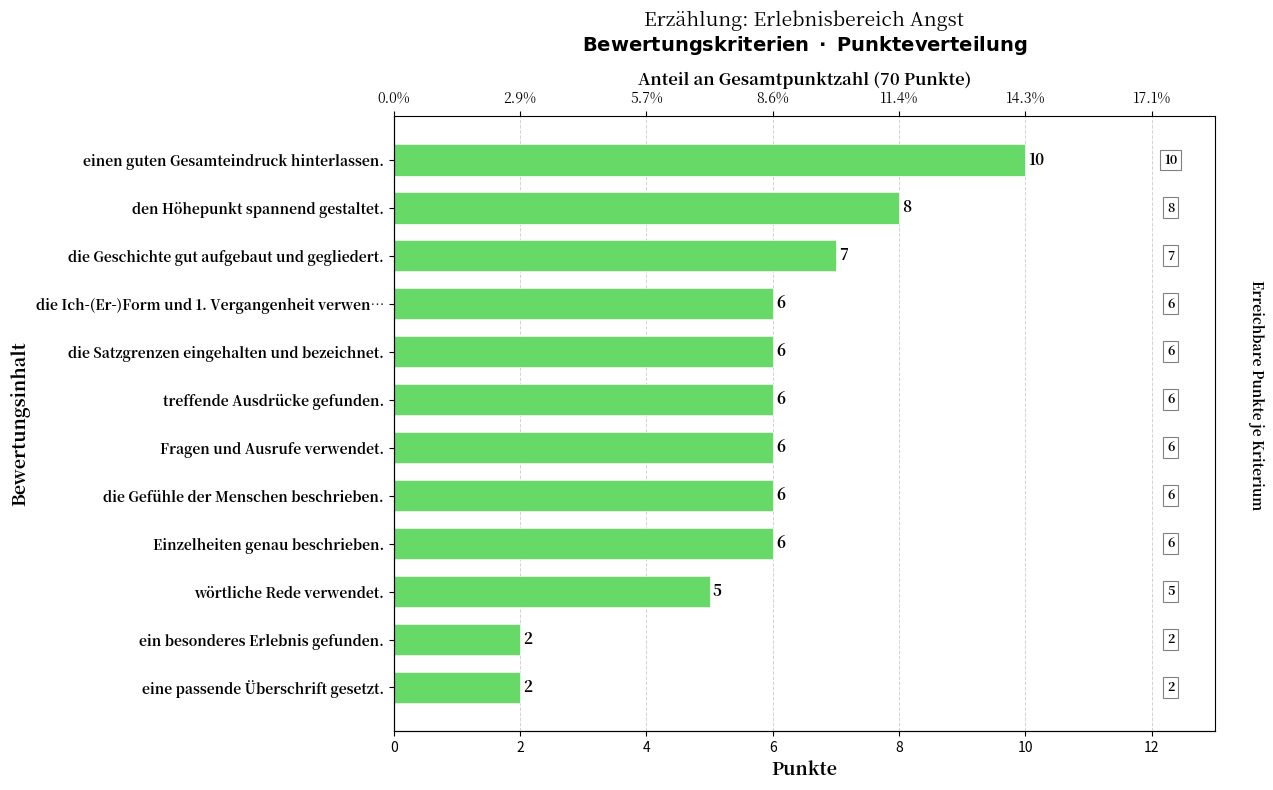

What is the approximate value at treffende Ausdrücke gefunden.?

6